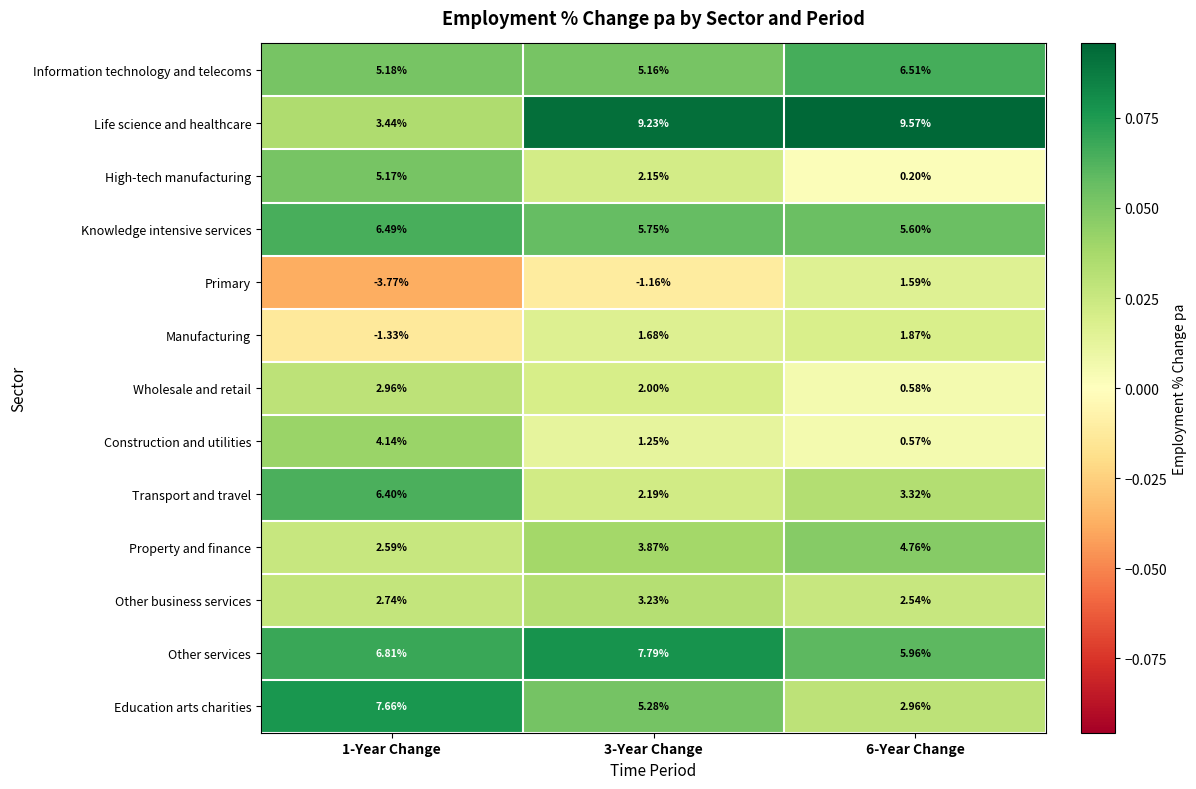

Between 3-Year Change and 6-Year Change, which series saw the biggest shift?

Primary